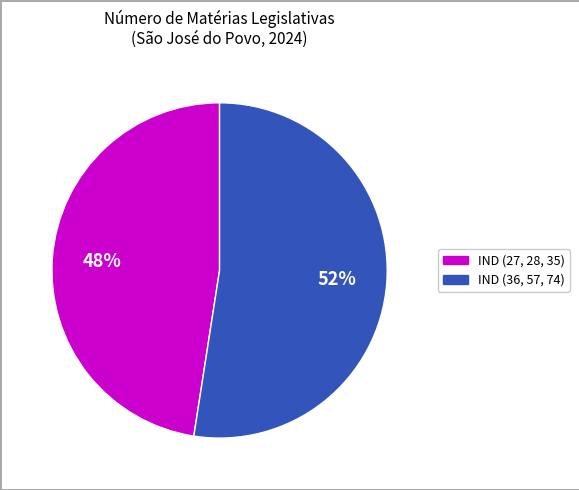

Is there a majority slice in this chart?

Yes